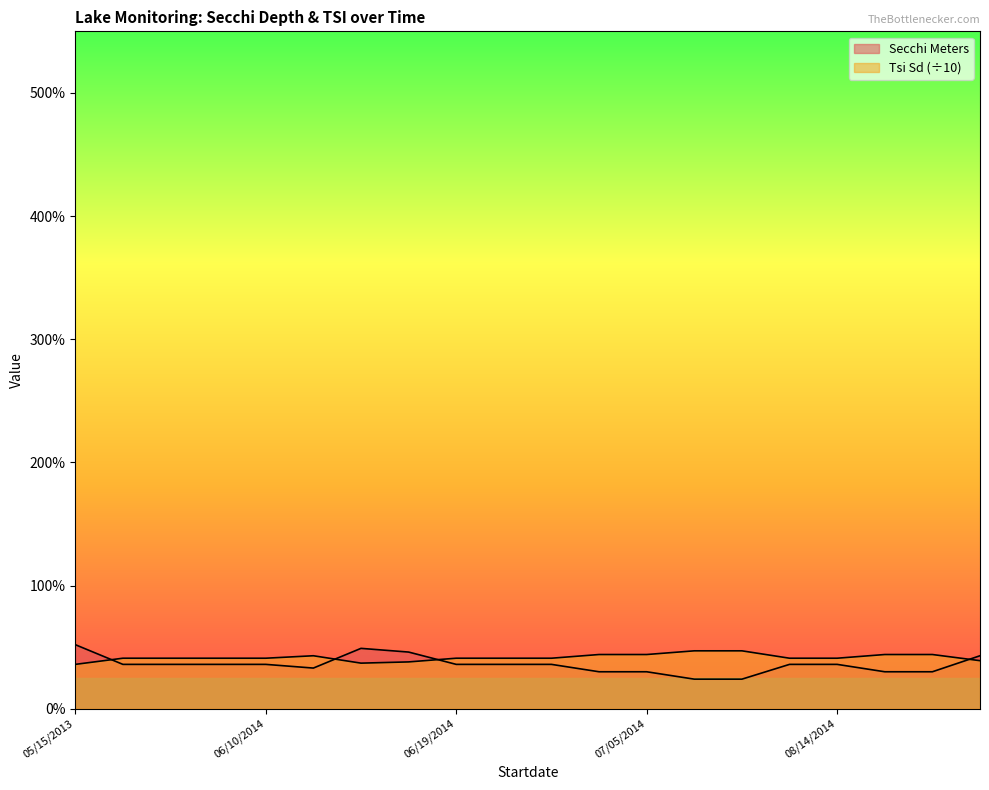

Rank the categories by Tsi Sd value from highest to lowest.

07/12/2014, 07/13/2014, 07/04/2014, 07/05/2014, 09/06/2014, 09/07/2014, 06/11/2014, 05/23/2014, 05/25/2014, 05/26/2014, 06/10/2014, 06/19/2014, 06/26/2014, 06/27/2014, 08/05/2014, 08/14/2014, 09/22/2014, 06/18/2014, 06/16/2014, 05/15/2013